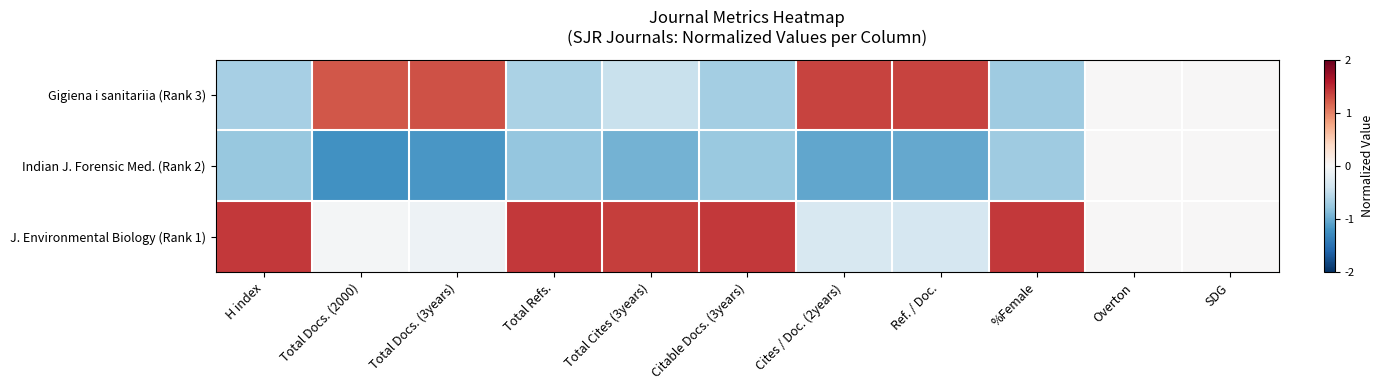

Reading left to right, transcribe all the data shown in this chart.

Gigiena i sanitariia (Rank 3): H index=-0.7	Total Docs. (2000)=1.2	Total Docs. (3years)=1.3	Total Refs.=-0.6	Total Cites (3years)=-0.4	Citable Docs. (3years)=-0.7	Cites / Doc. (2years)=1.4	Ref. / Doc.=1.4	%Female=-0.7	Overton=0.0	SDG=0.0
Indian J. Forensic Med. (Rank 2): H index=-0.8	Total Docs. (2000)=-1.2	Total Docs. (3years)=-1.2	Total Refs.=-0.8	Total Cites (3years)=-0.9	Citable Docs. (3years)=-0.7	Cites / Doc. (2years)=-1.0	Ref. / Doc.=-1.0	%Female=-0.7	Overton=0.0	SDG=0.0
J. Environmental Biology (Rank 1): H index=1.4	Total Docs. (2000)=-0.0	Total Docs. (3years)=-0.1	Total Refs.=1.4	Total Cites (3years)=1.4	Citable Docs. (3years)=1.4	Cites / Doc. (2years)=-0.3	Ref. / Doc.=-0.3	%Female=1.4	Overton=0.0	SDG=0.0